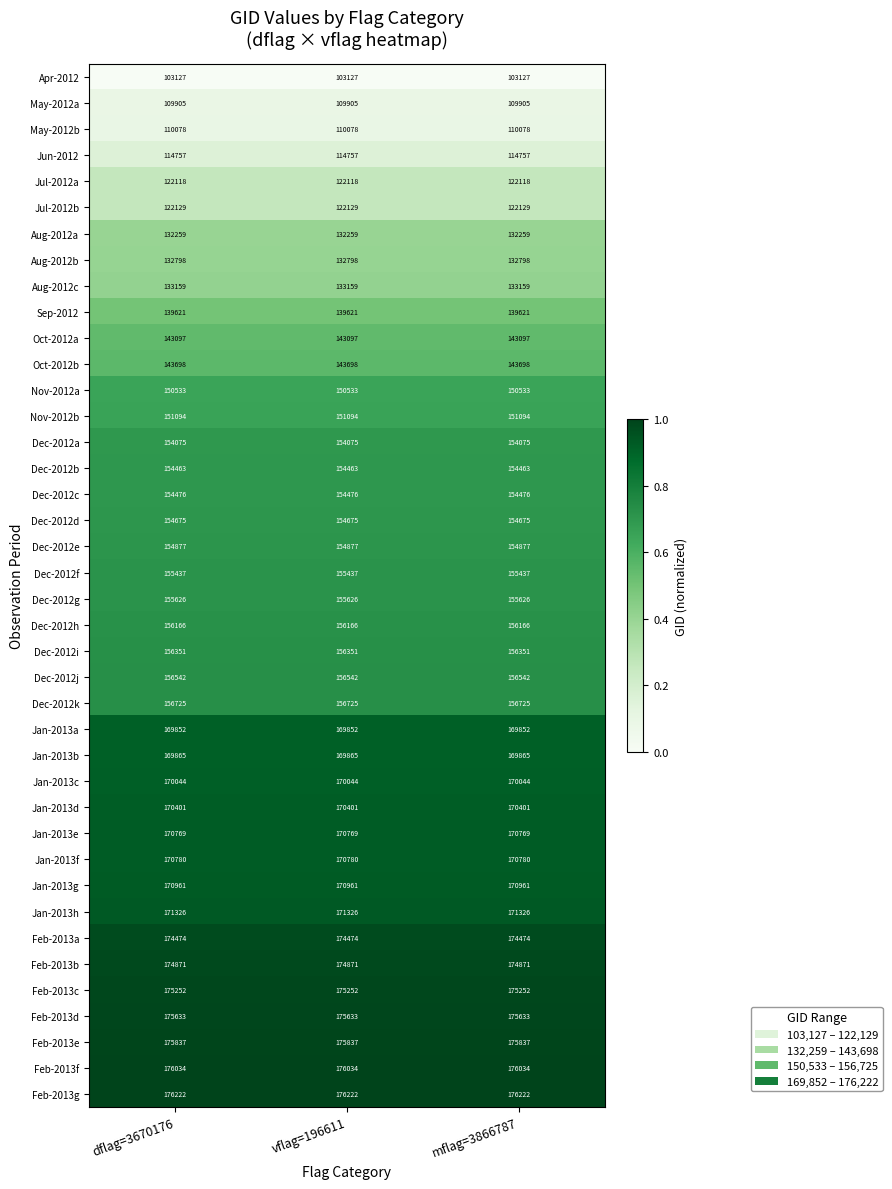

What is the difference between the highest and lowest values at vflag=196611?

73095